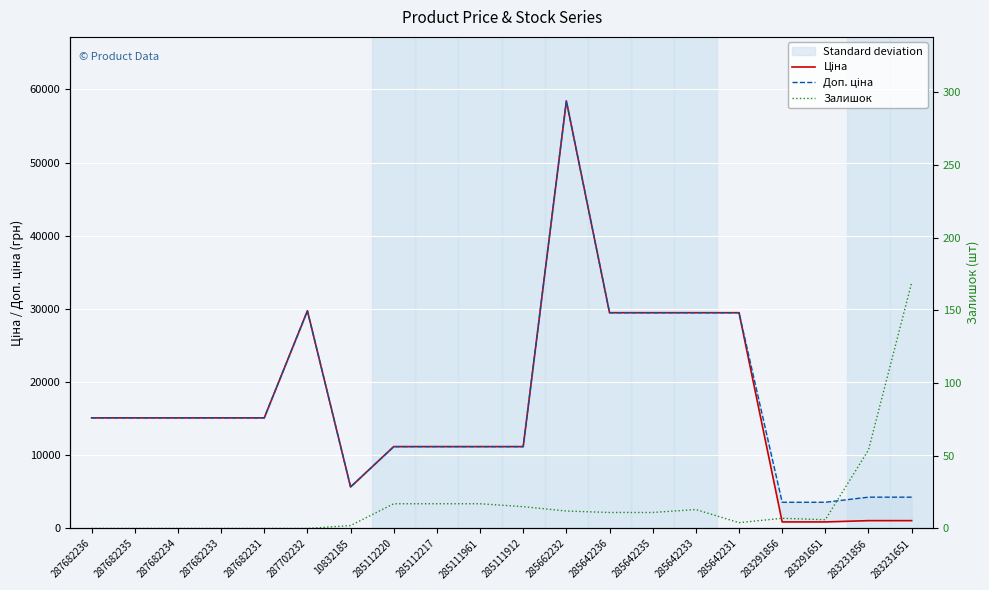

True or false: Залишок and Ціна cross at least once.

False